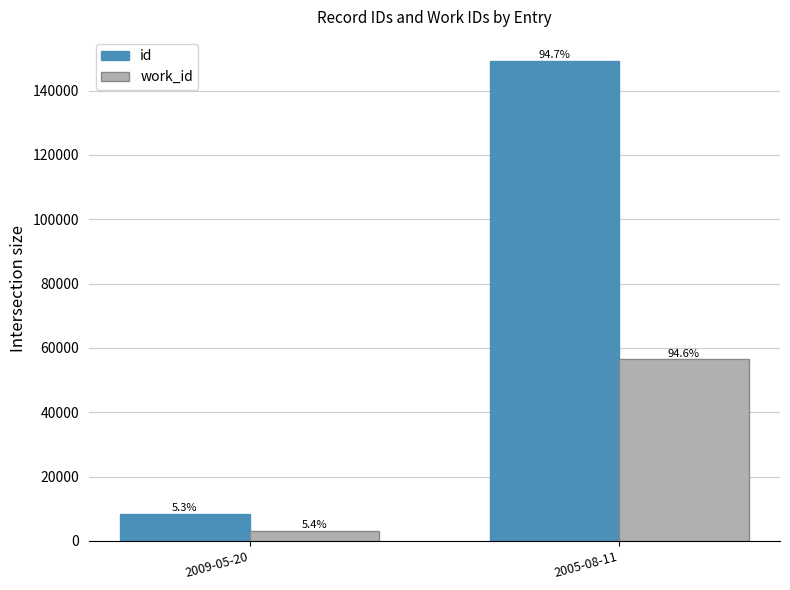

How many bars are there in each group?

2